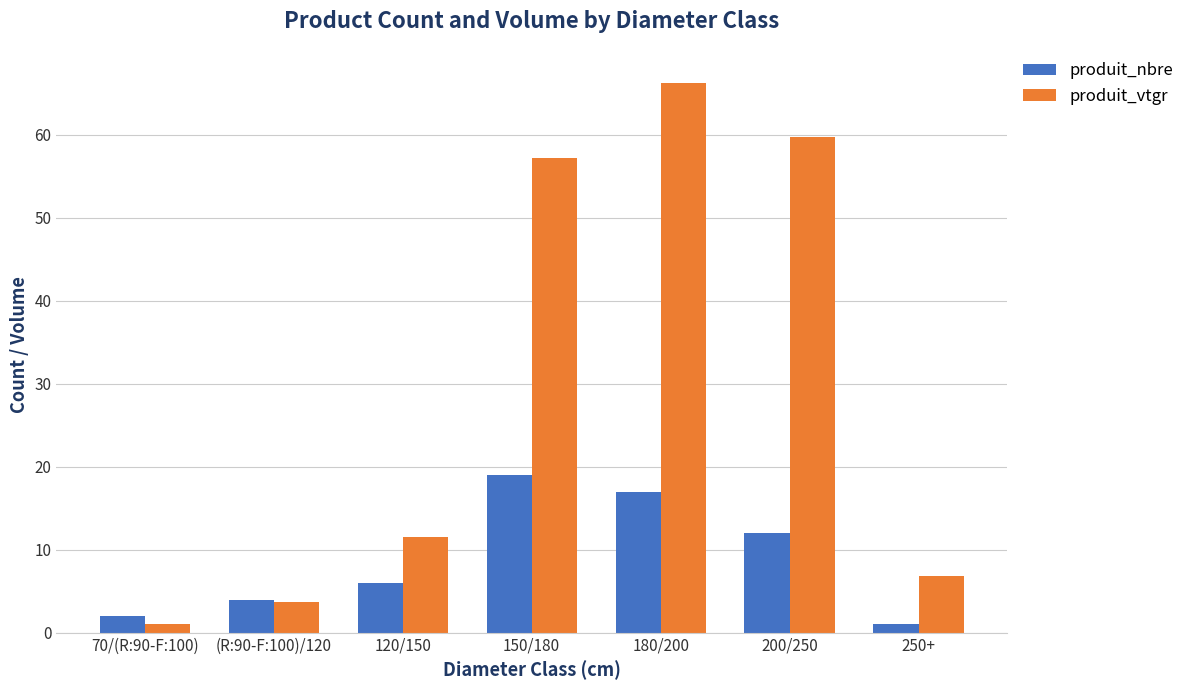

What is the difference between the second highest and second lowest values in the produit_vtgr series?

56.0